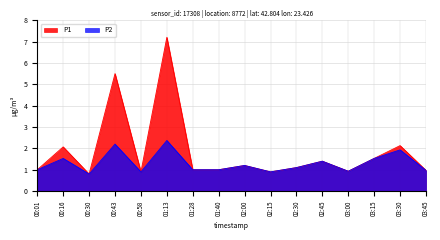

List the series in order of their peak value, lowest first.

P2, P1